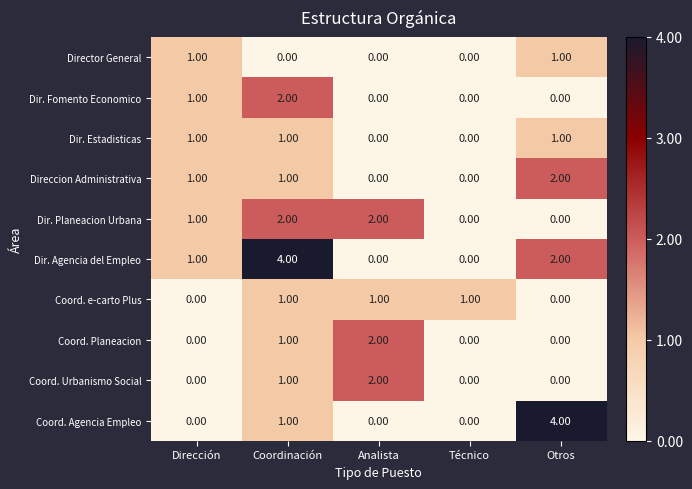

At which category is the sum across all series the highest?

Coordinación